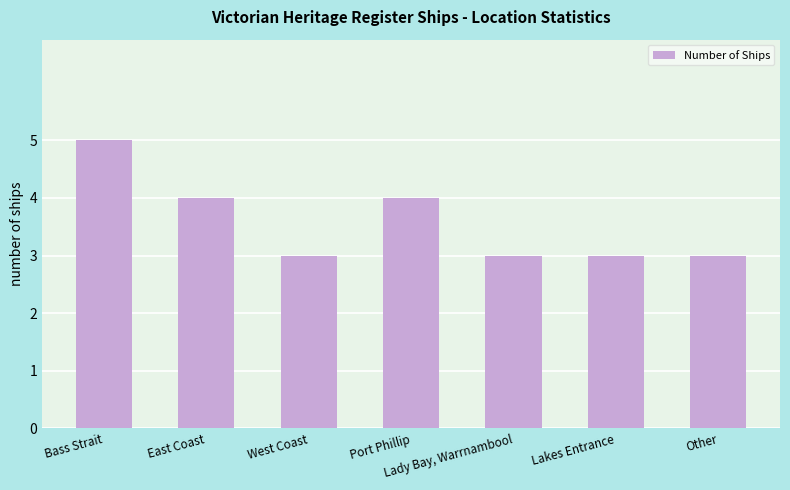

What is the approximate value at Other?

3